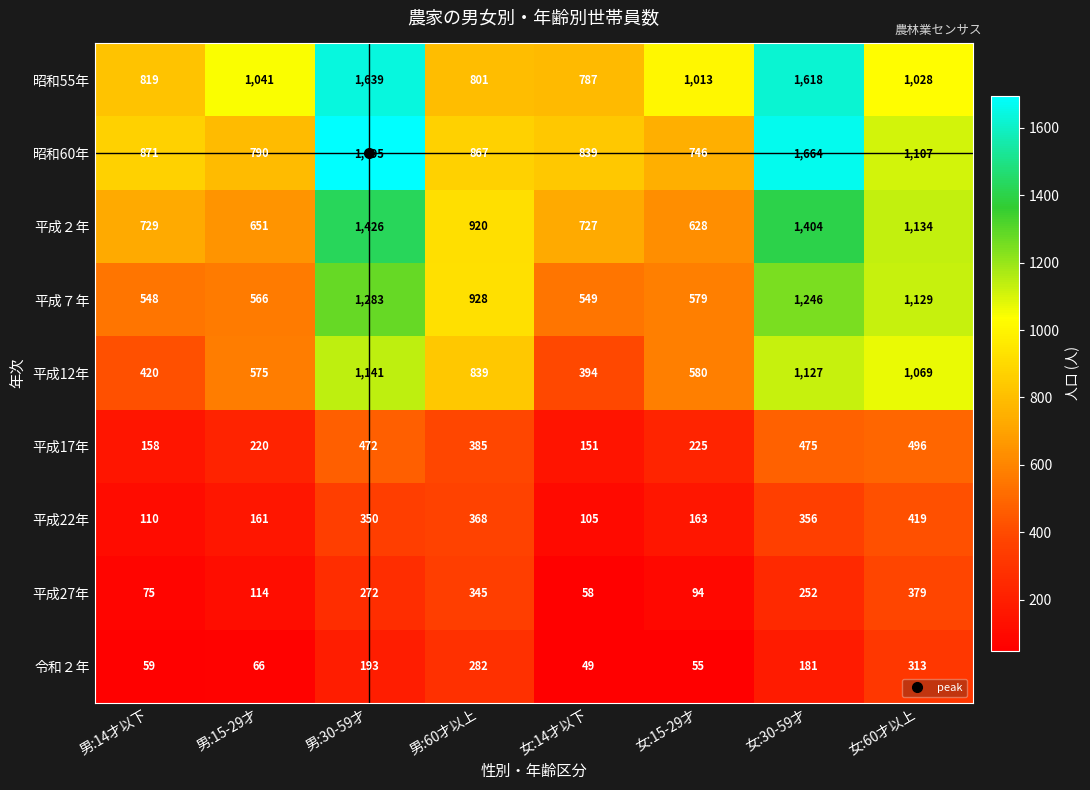

Is it true that 平成７年 equals 579 at 女:15-29才?

True